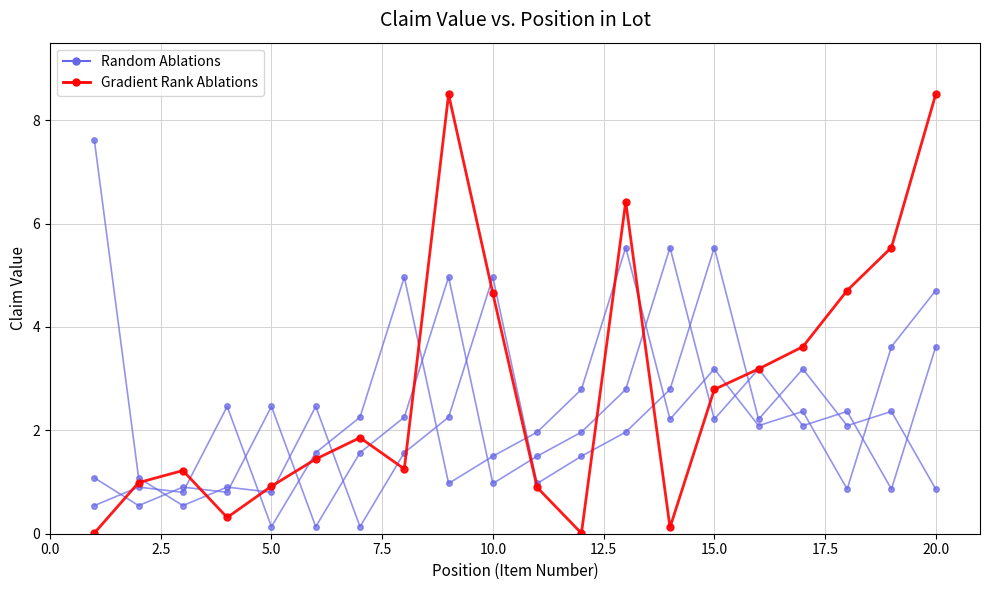

What is the sum of all Gradient Rank Ablations values?

56.9